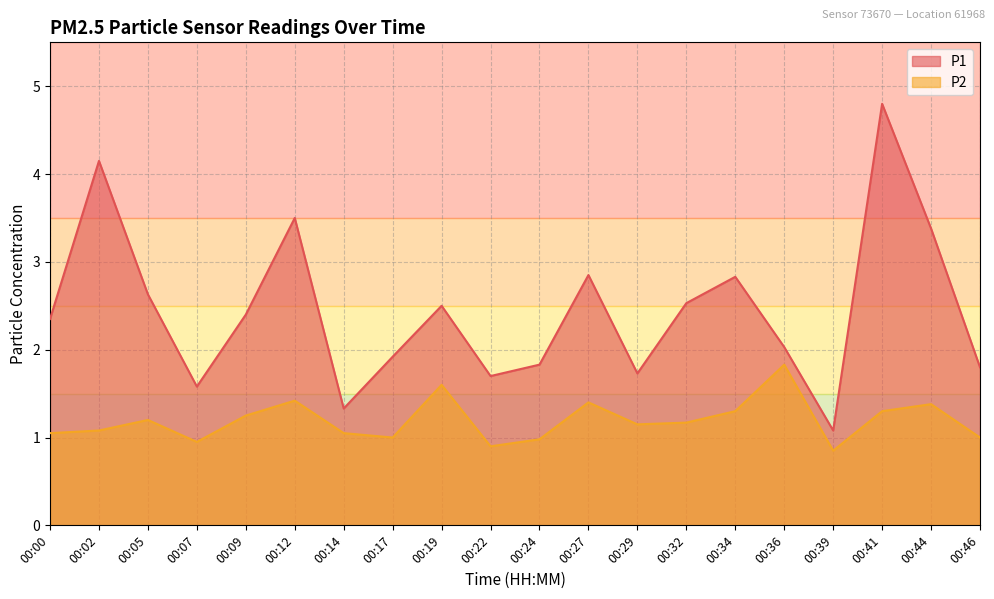

Where is the first local maximum for P1?

00:02